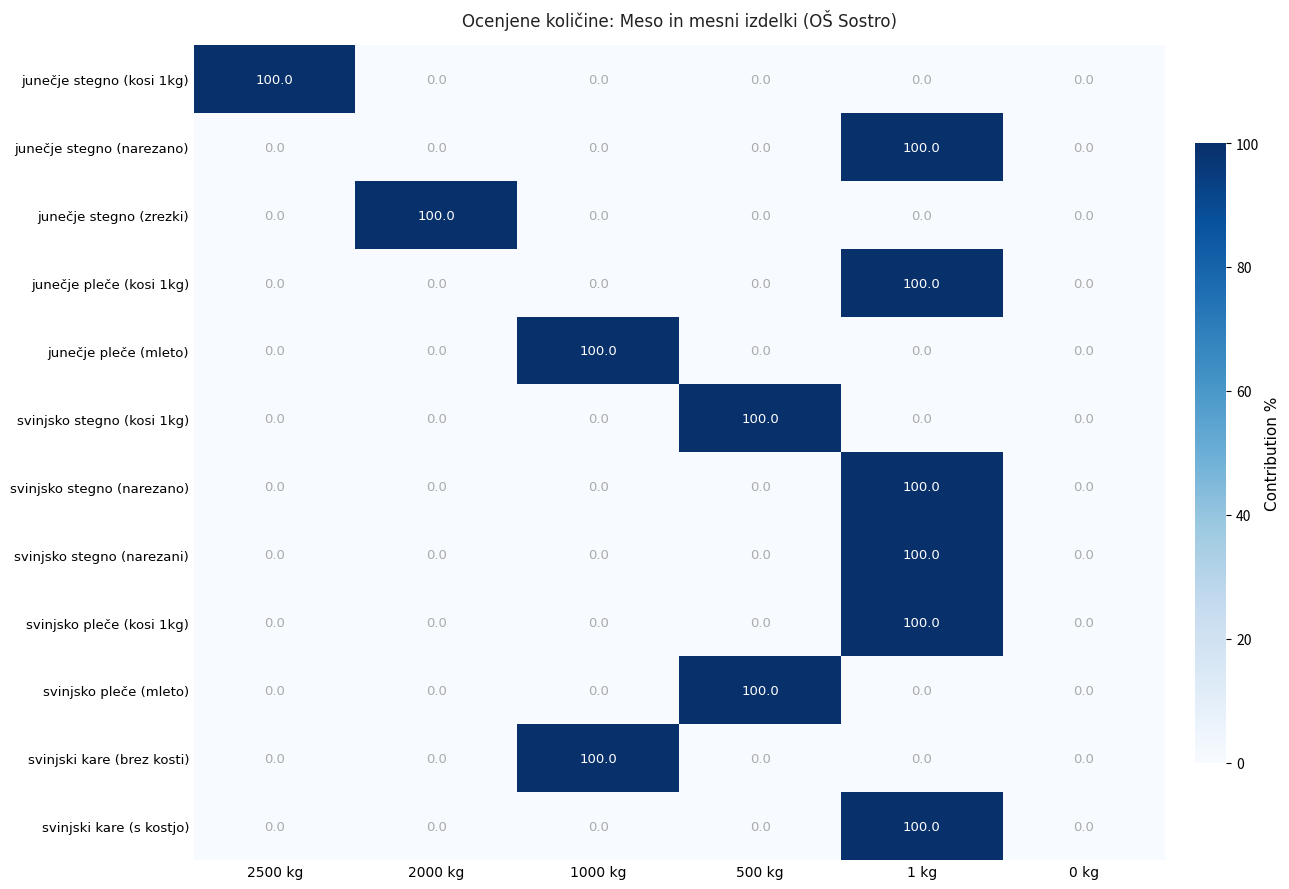

What is the sum of all svinjsko stegno (kosi 1kg) values?

100